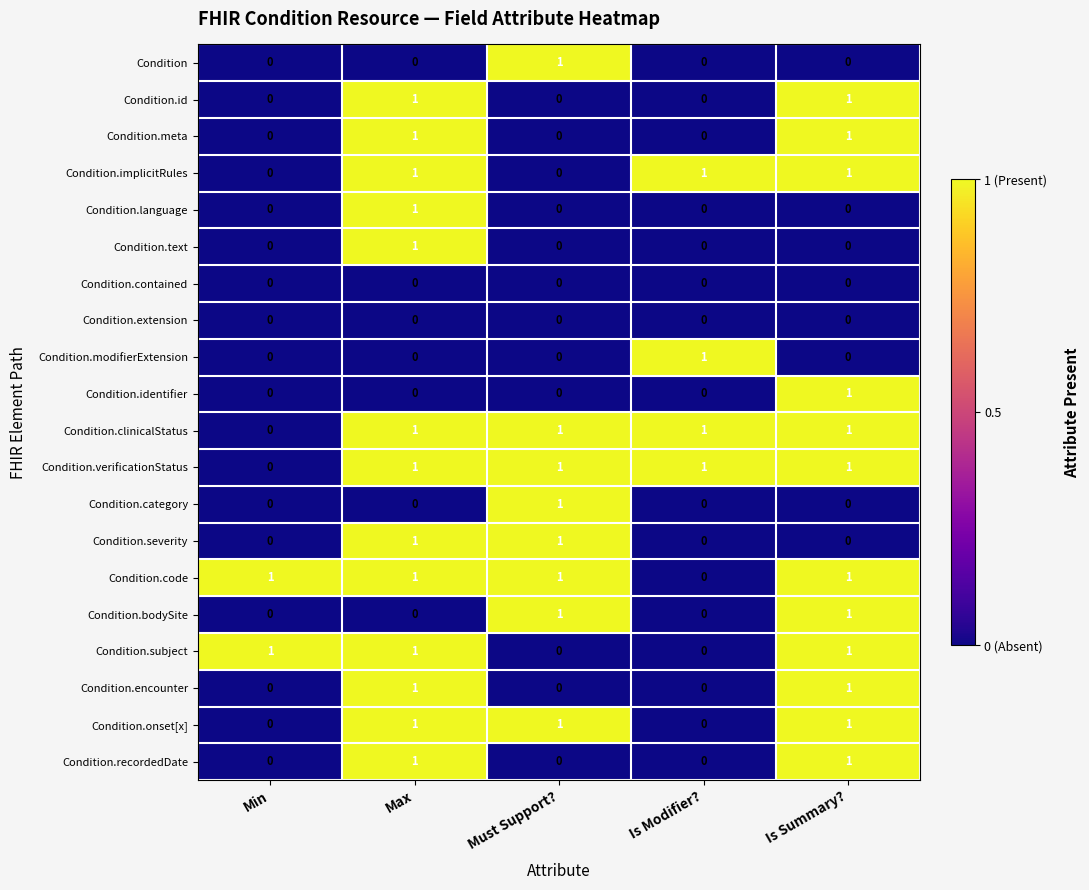

At how many categories does at least one series exceed 0?

5